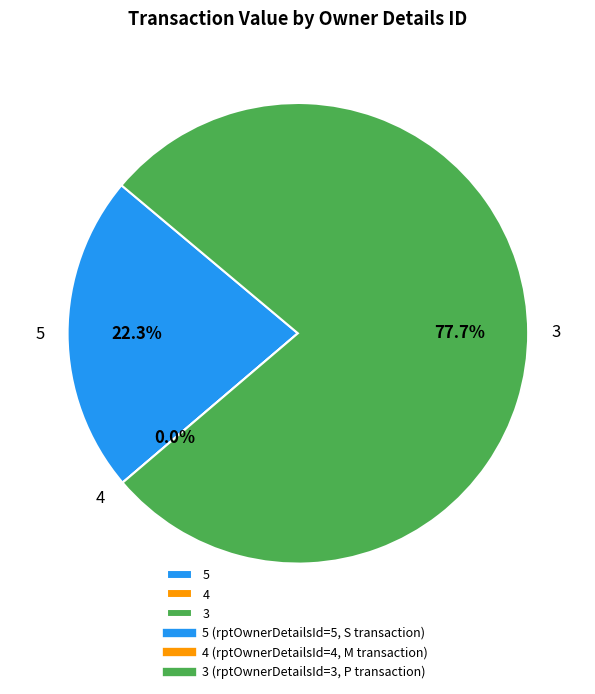

How many slices are in this pie chart?

3